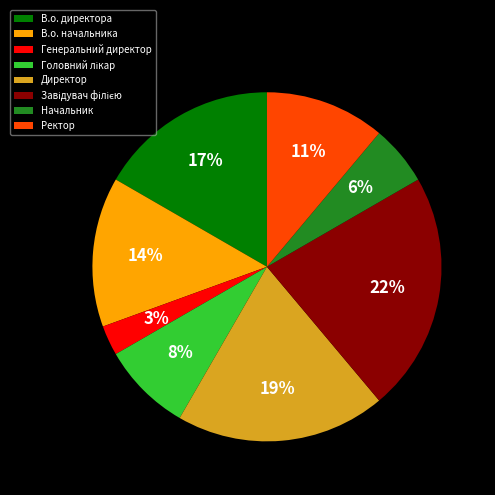

Is there a majority slice in this chart?

No